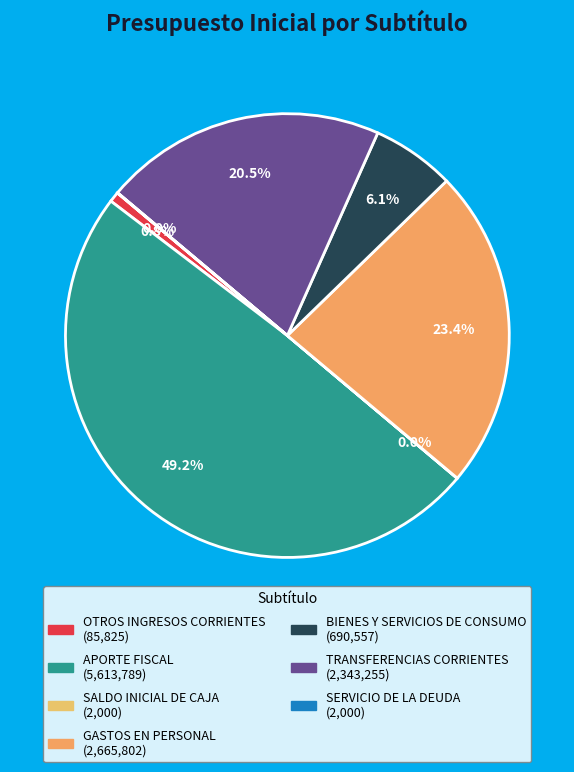

The SALDO INICIAL DE CAJA slice represents 8% of the pie. True or false?

False